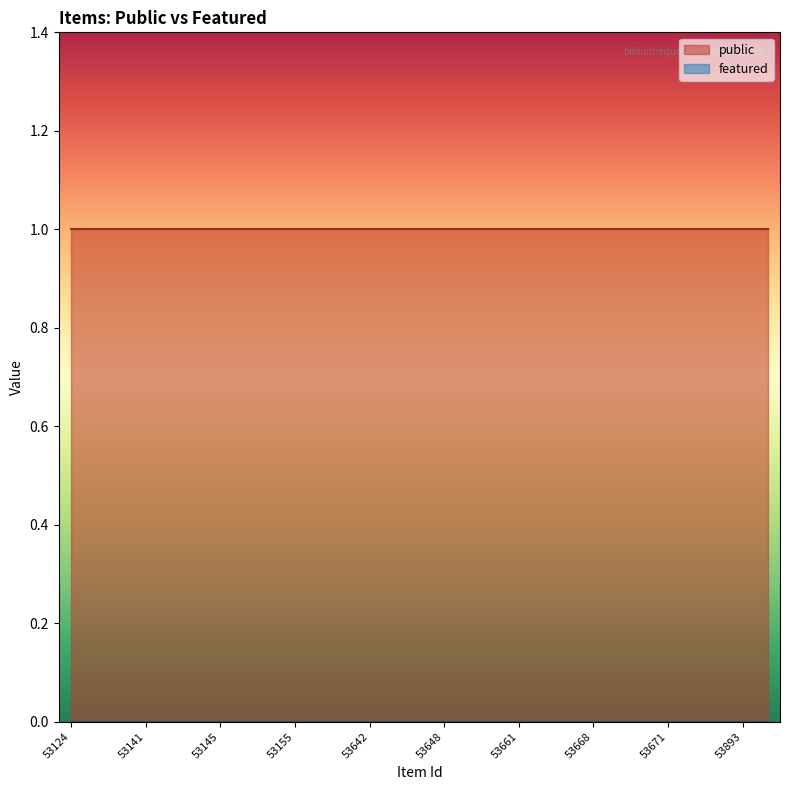

Is it true that featured equals 0 at 53670?

True